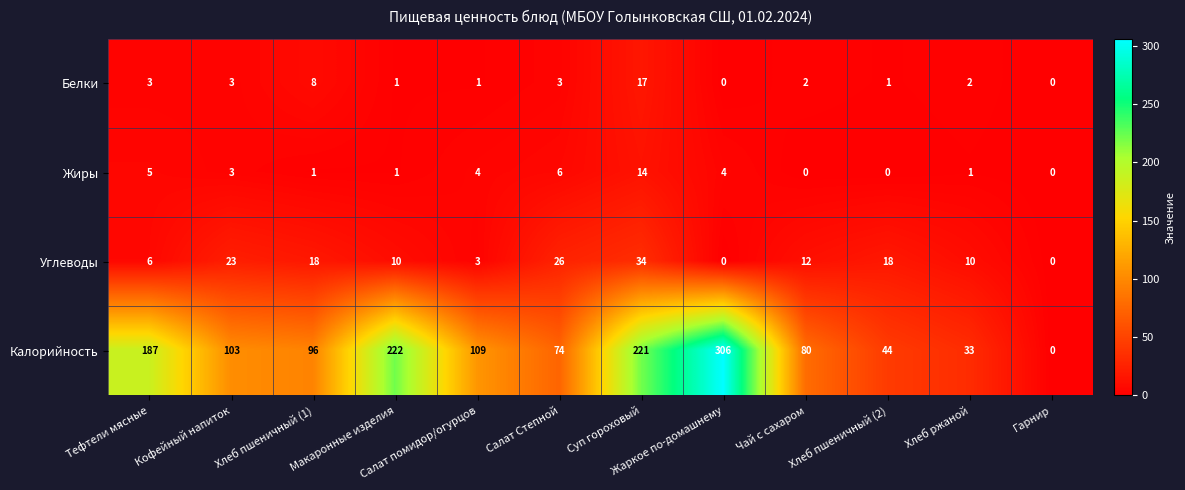

How many positive values does the Углеводы series have?

10